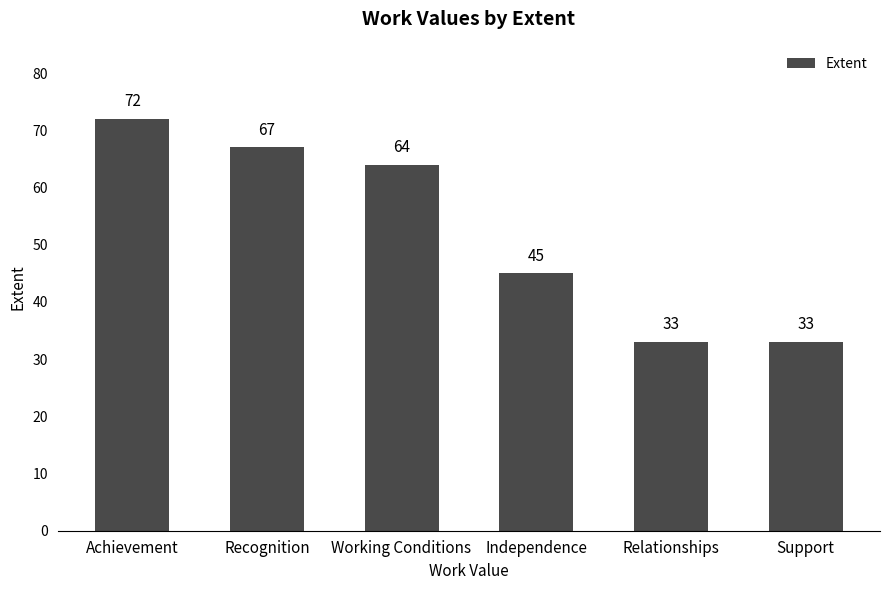

Does the chart contain stacked bars?

No